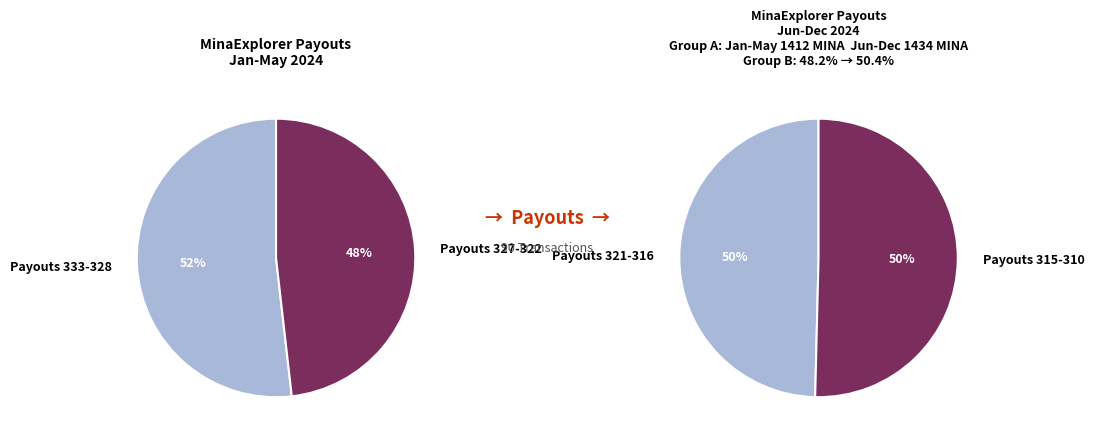

Rank the series by their maximum value, from highest to lowest.

Jan-May 2024, Jun-Dec 2024